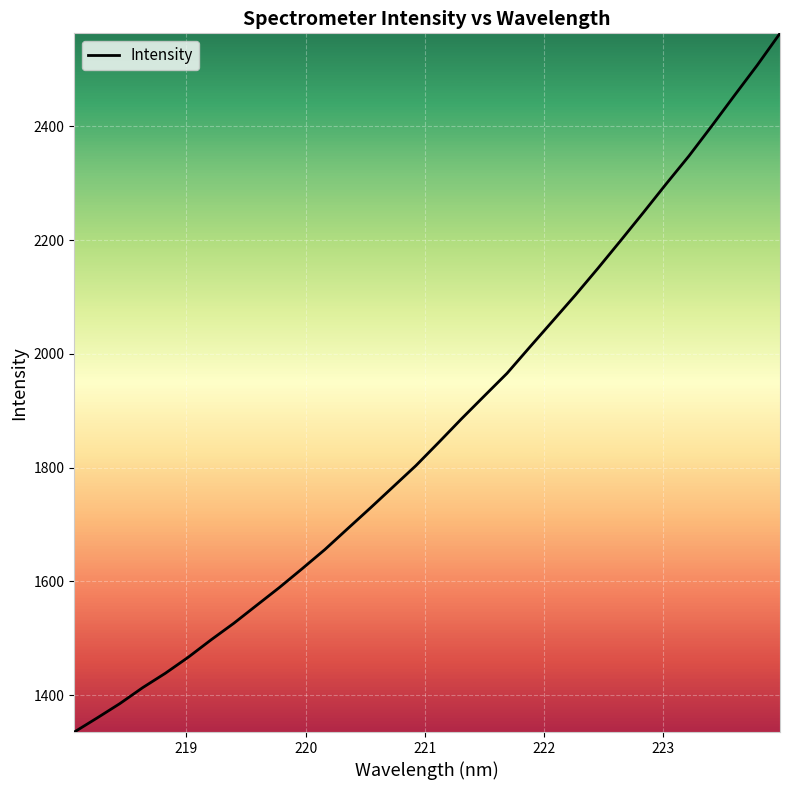

What is the minimum value shown in the chart?

1335.2